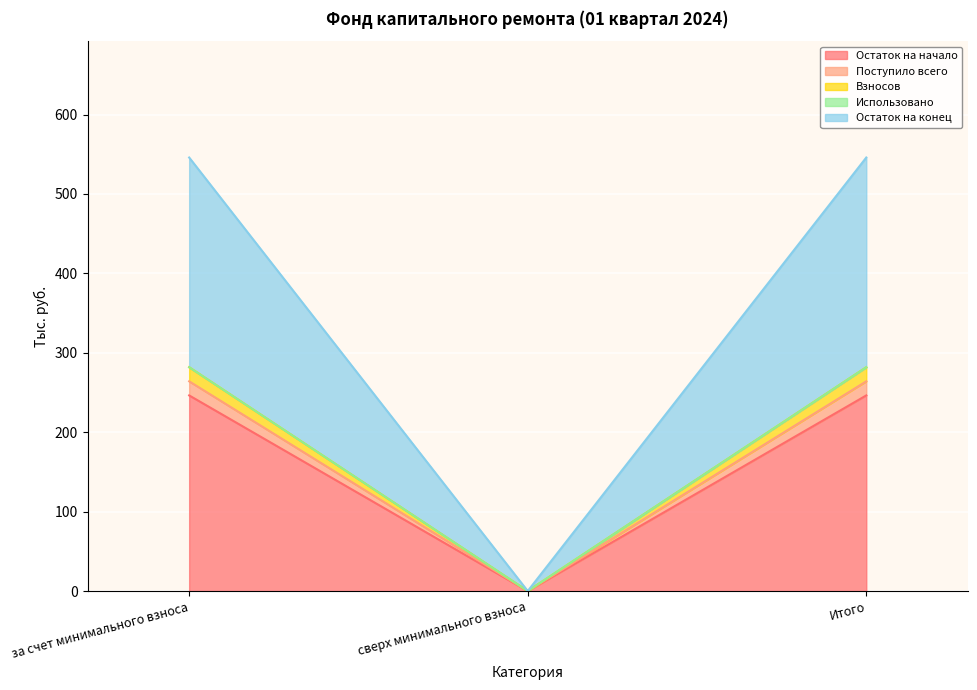

Which label corresponds to the largest value in the chart?

за счет минимального взноса